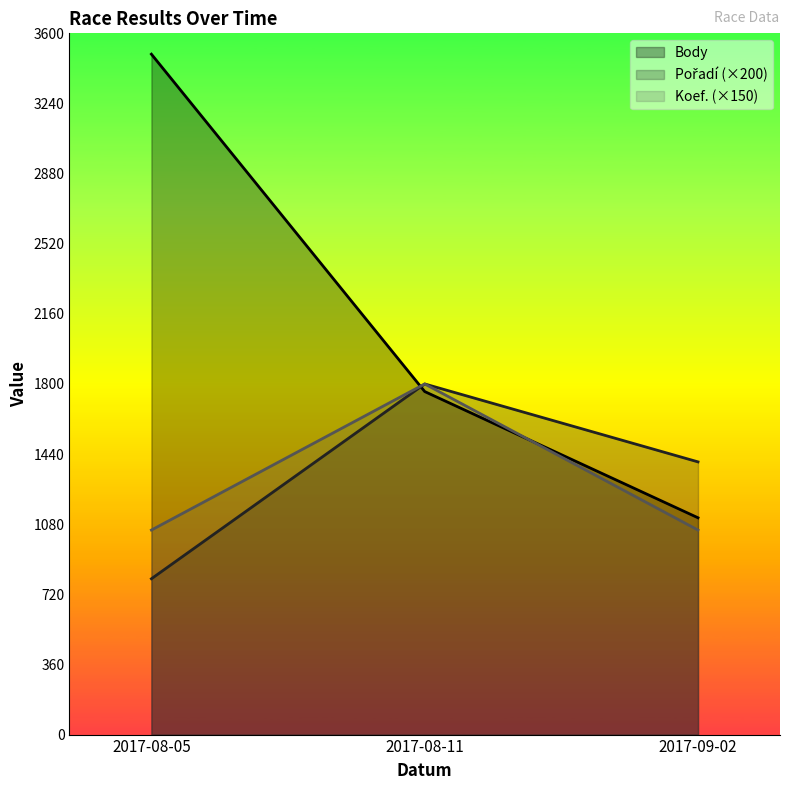

Is the value of Koef. at 2017-08-11 greater than the value of Pořadí at 2017-08-11?

No